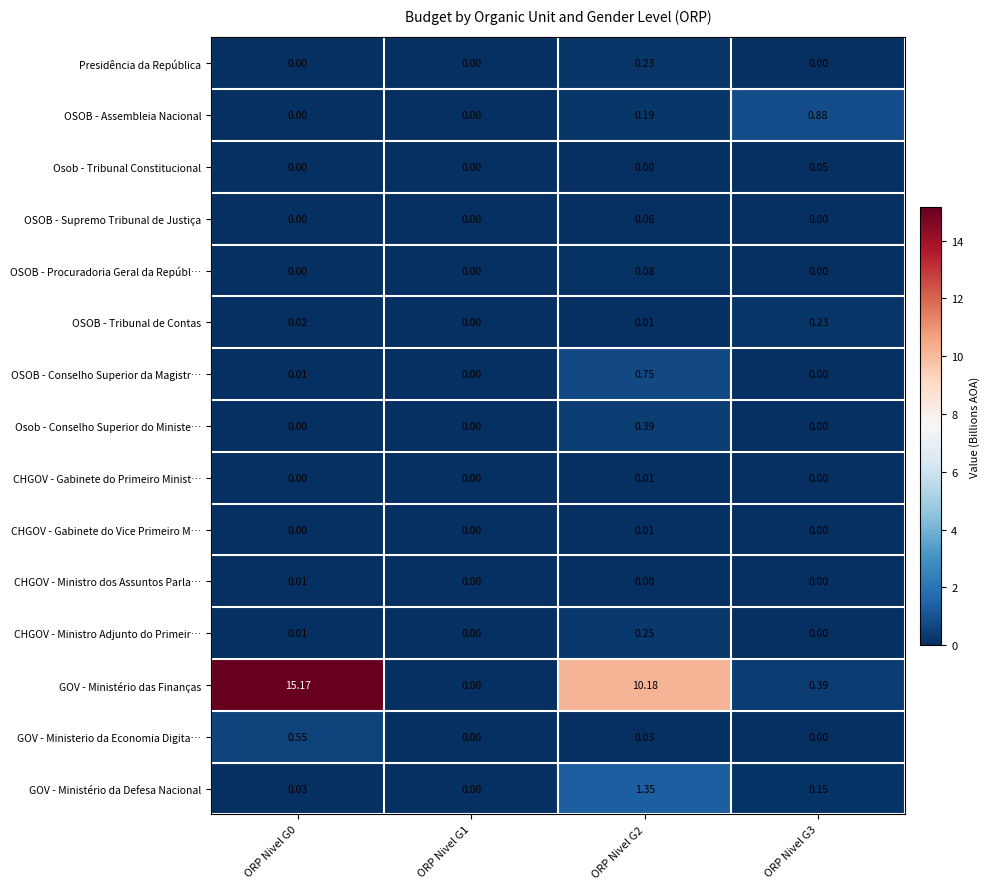

Which series changed the most between ORP Nivel G0 and ORP Nivel G2?

GOV - Ministério das Finanças